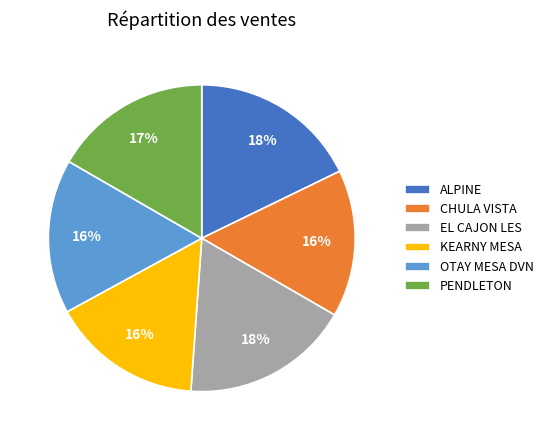

To the nearest percent, what is the average slice percentage?

17%